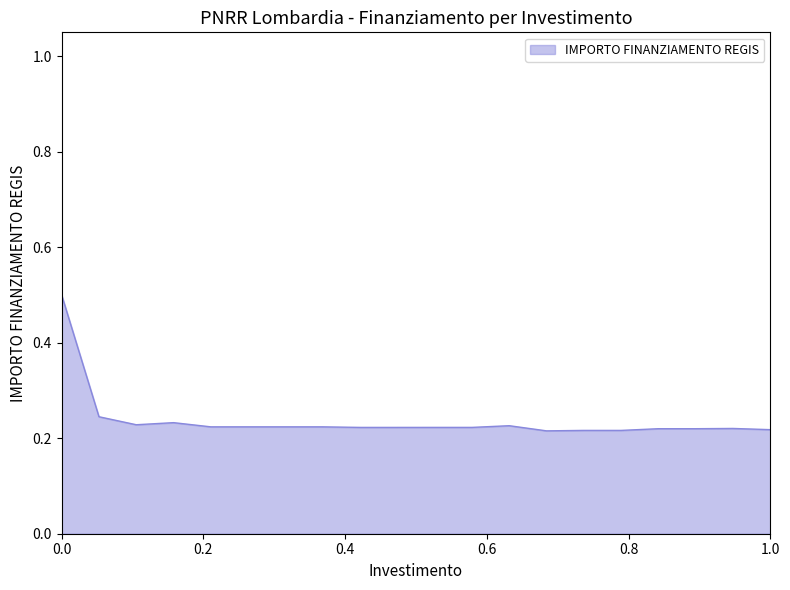

What is the greatest value displayed?

0.5